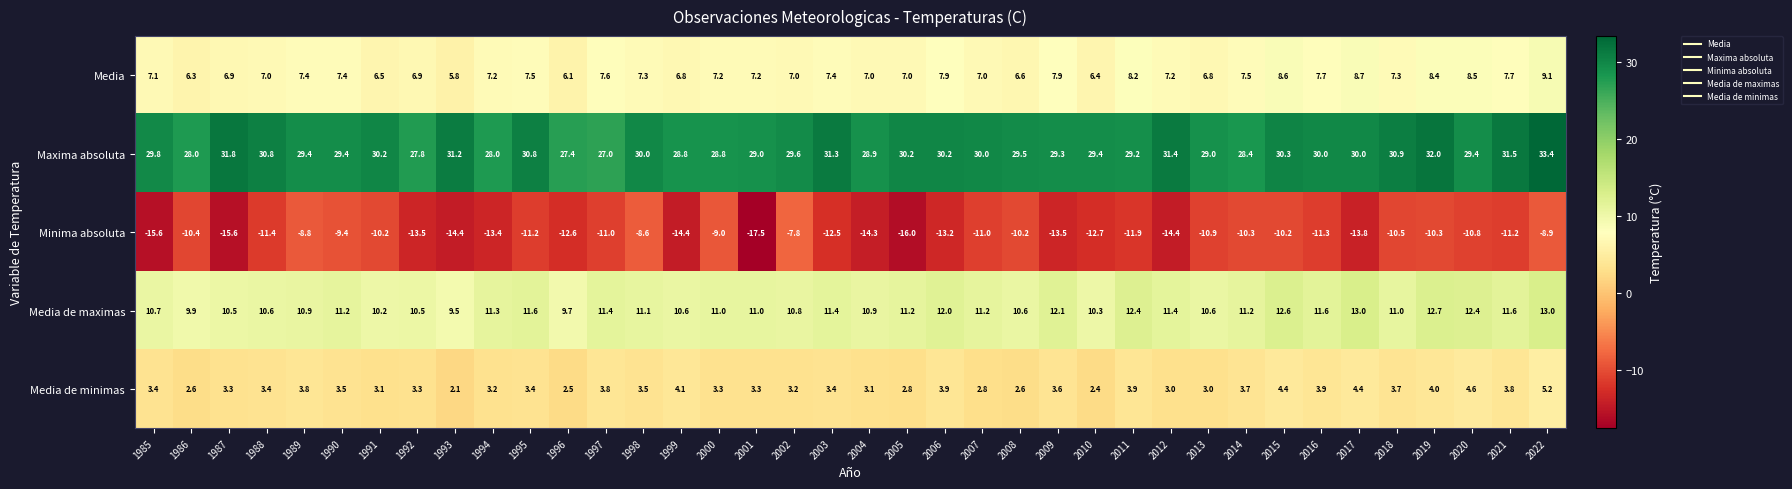

What is the greatest value displayed?

33.4